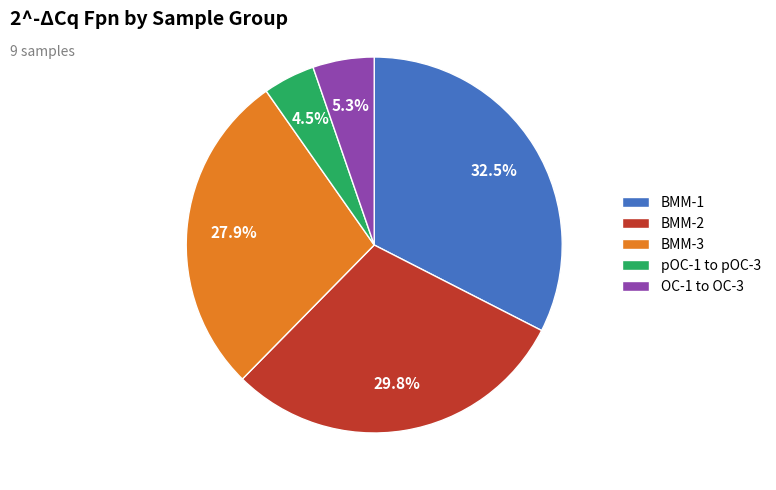

What percentage is NOT represented by OC-1 to OC-3?

94.7%